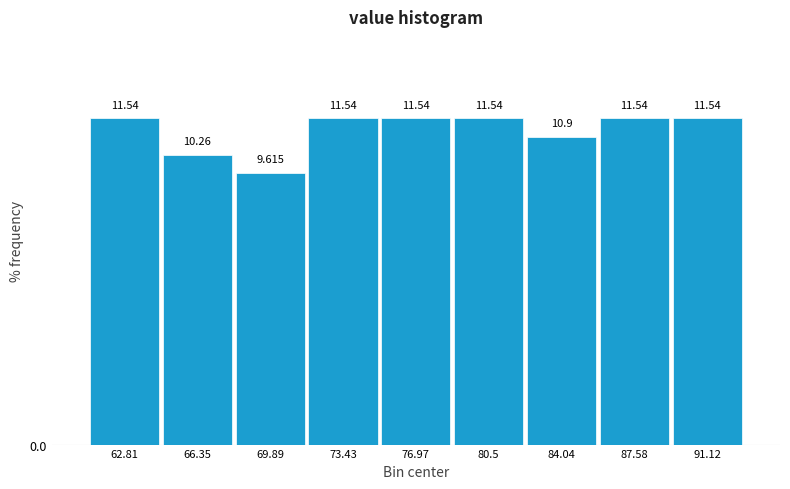

How tall is the bar that spans 78.5 to 82.5 on the x-axis? The bar edges are not printed on the chart, so give them approximately, as read against the axis.

11.538